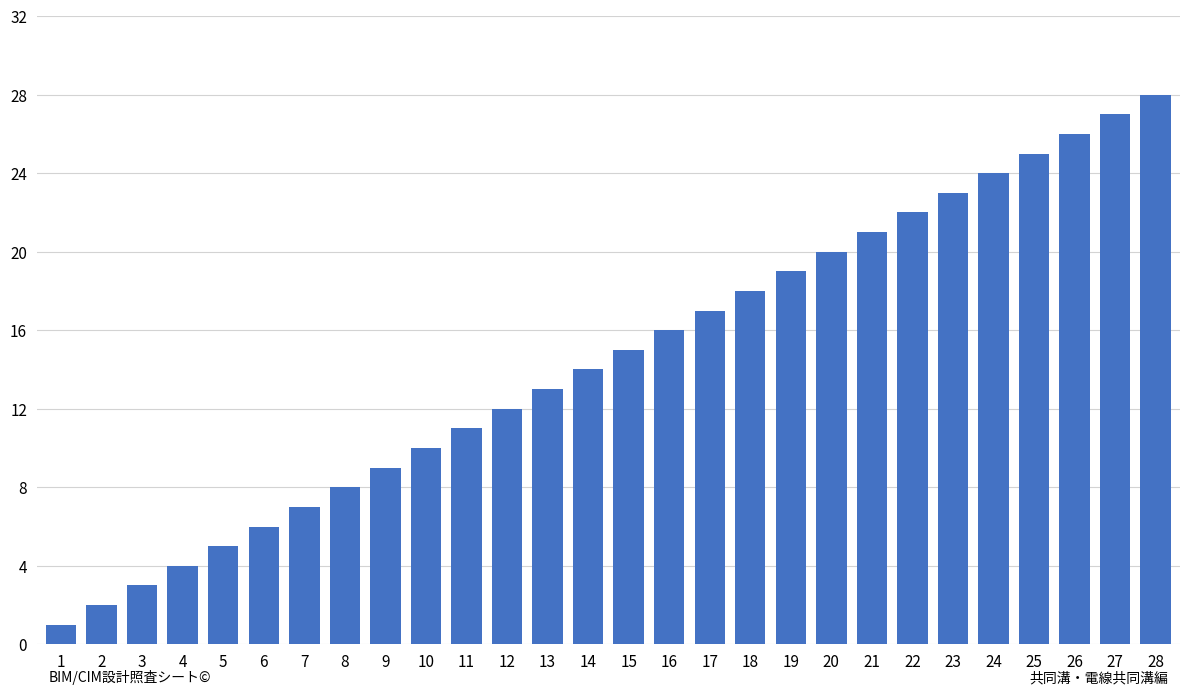

What is the greatest value displayed?

28